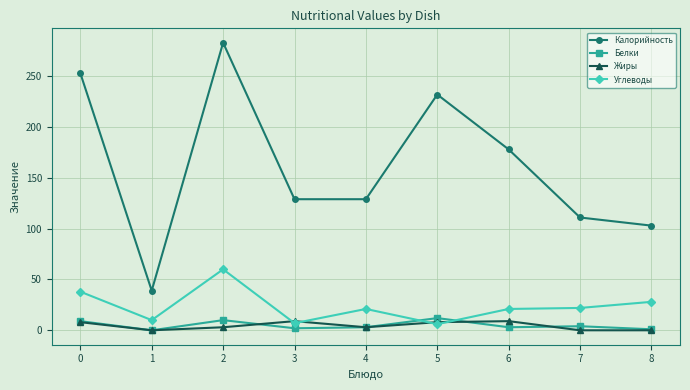

What is the difference between the maximum and second lowest values in the Калорийность series?

180